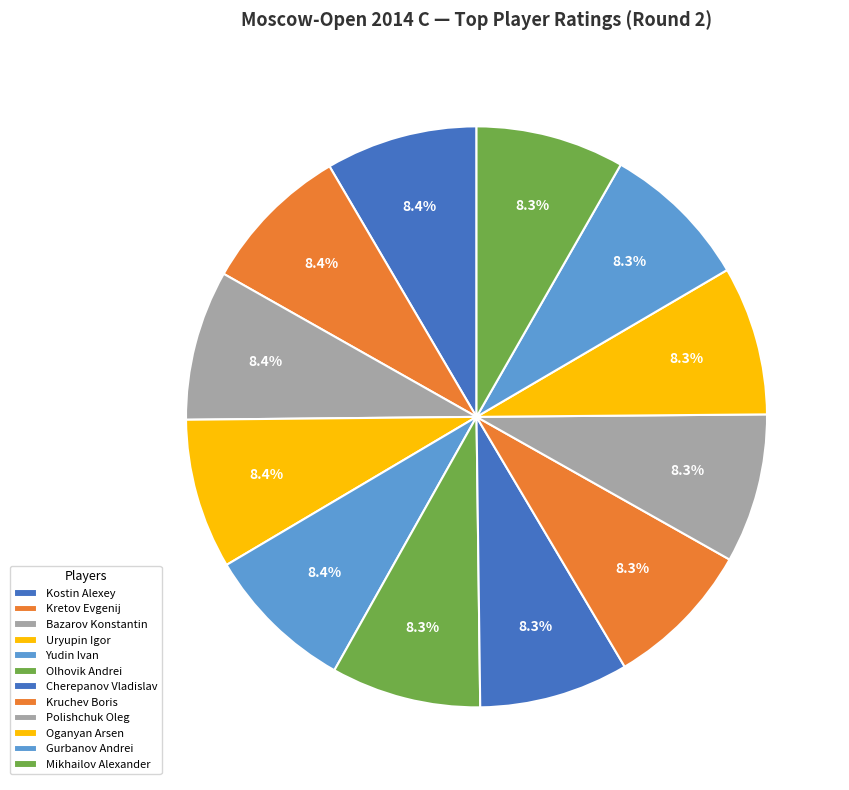

Does any single category account for the majority?

No